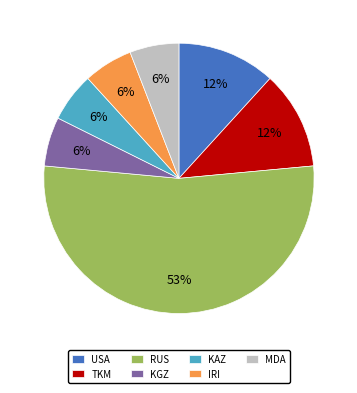

To the nearest percent, what is the difference between the TKM and KGZ slice percentages?

6%